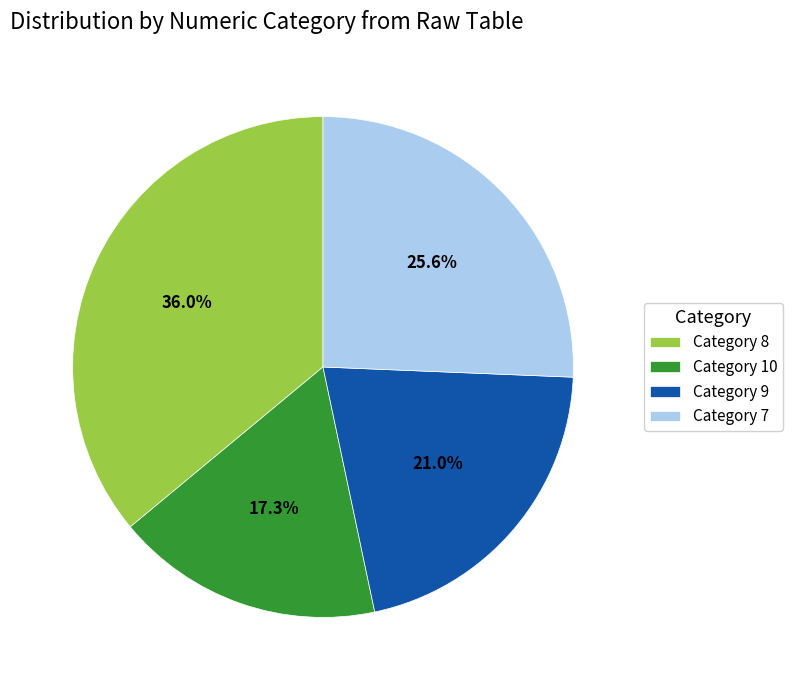

Does any single category account for the majority?

No